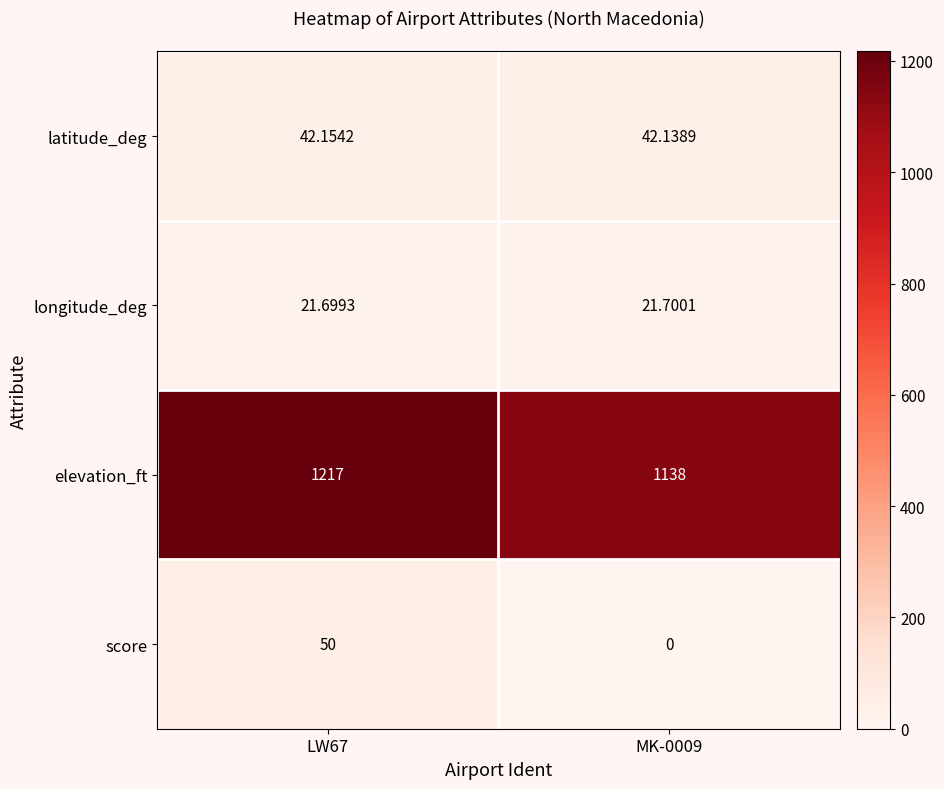

Rank the series by their maximum value, from highest to lowest.

elevation_ft, score, latitude_deg, longitude_deg